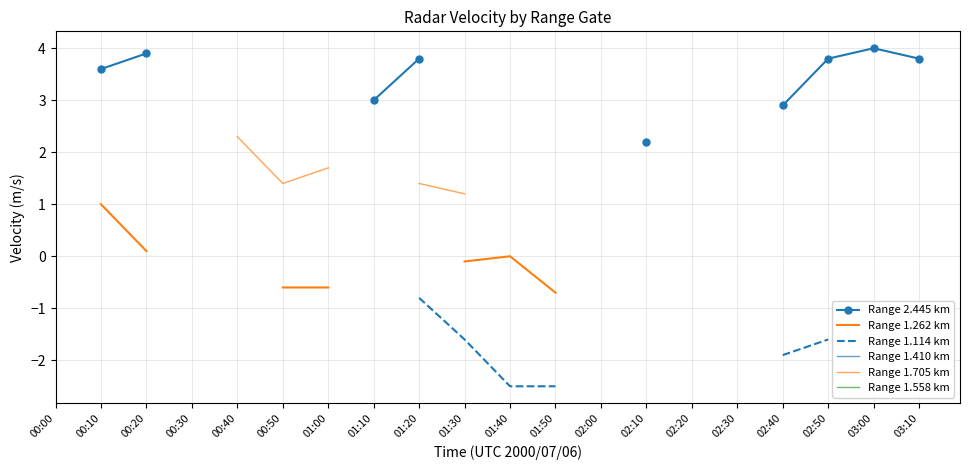

True or false: Range 1.705 km and Range 1.558 km cross at least once.

False